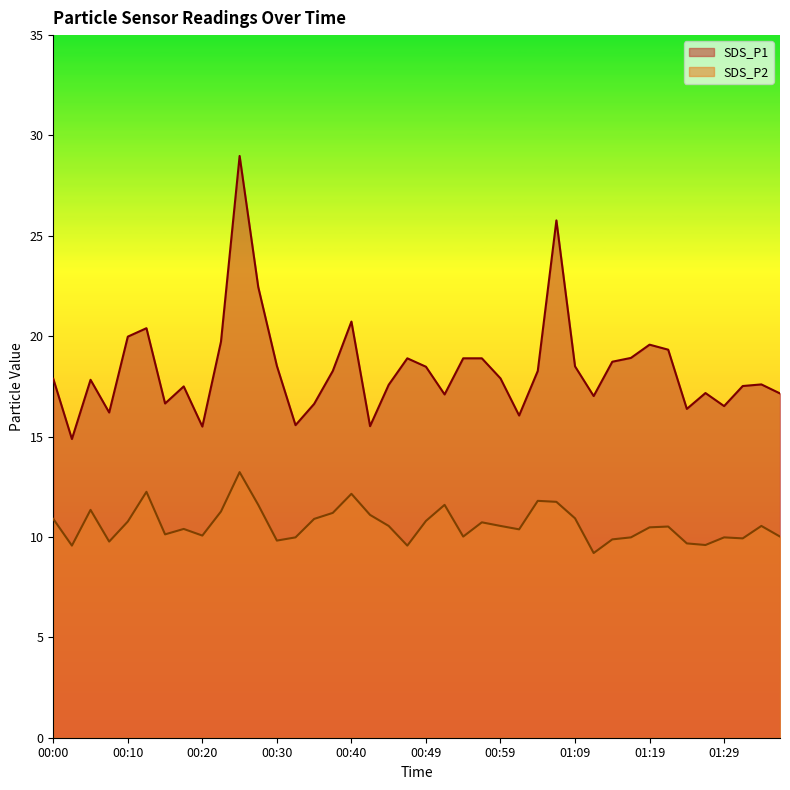

At which category is the sum across all series the highest?

00:25